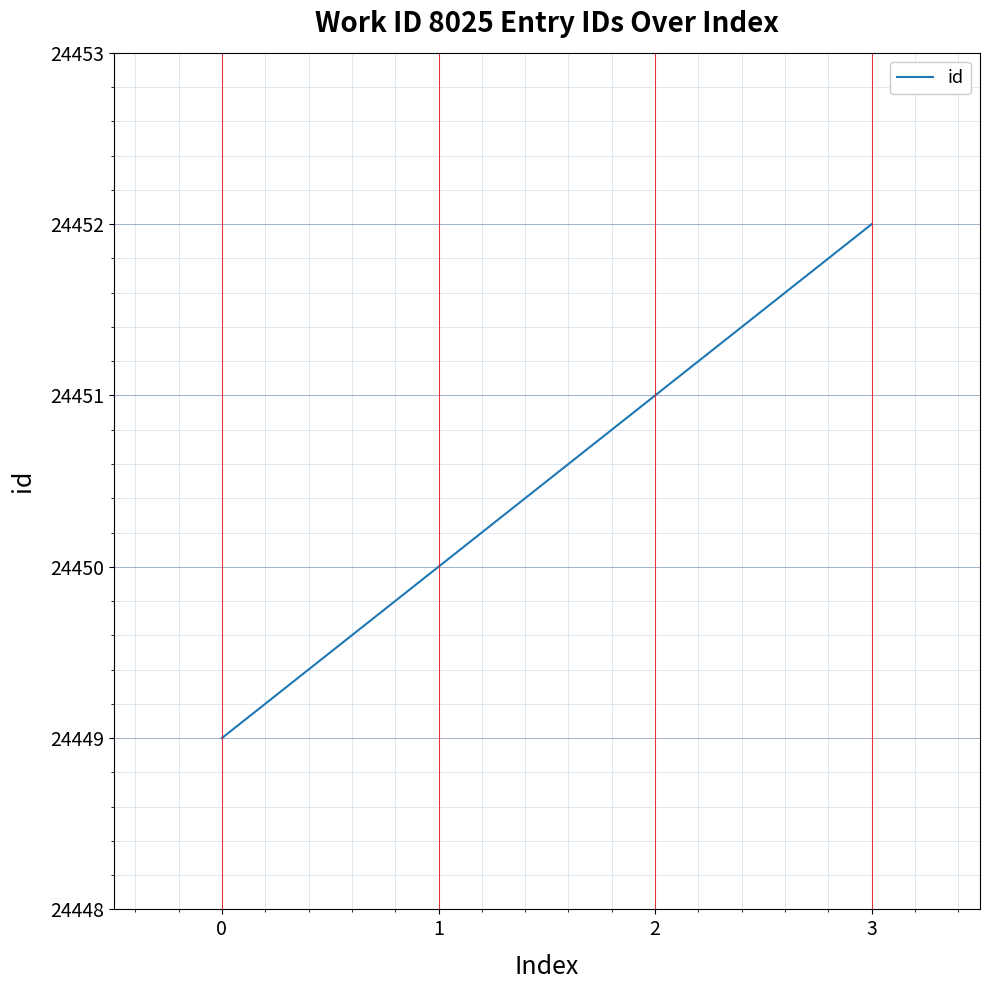

Reading right to left, extract all data points from this chart.

24452	24451	24450	24449